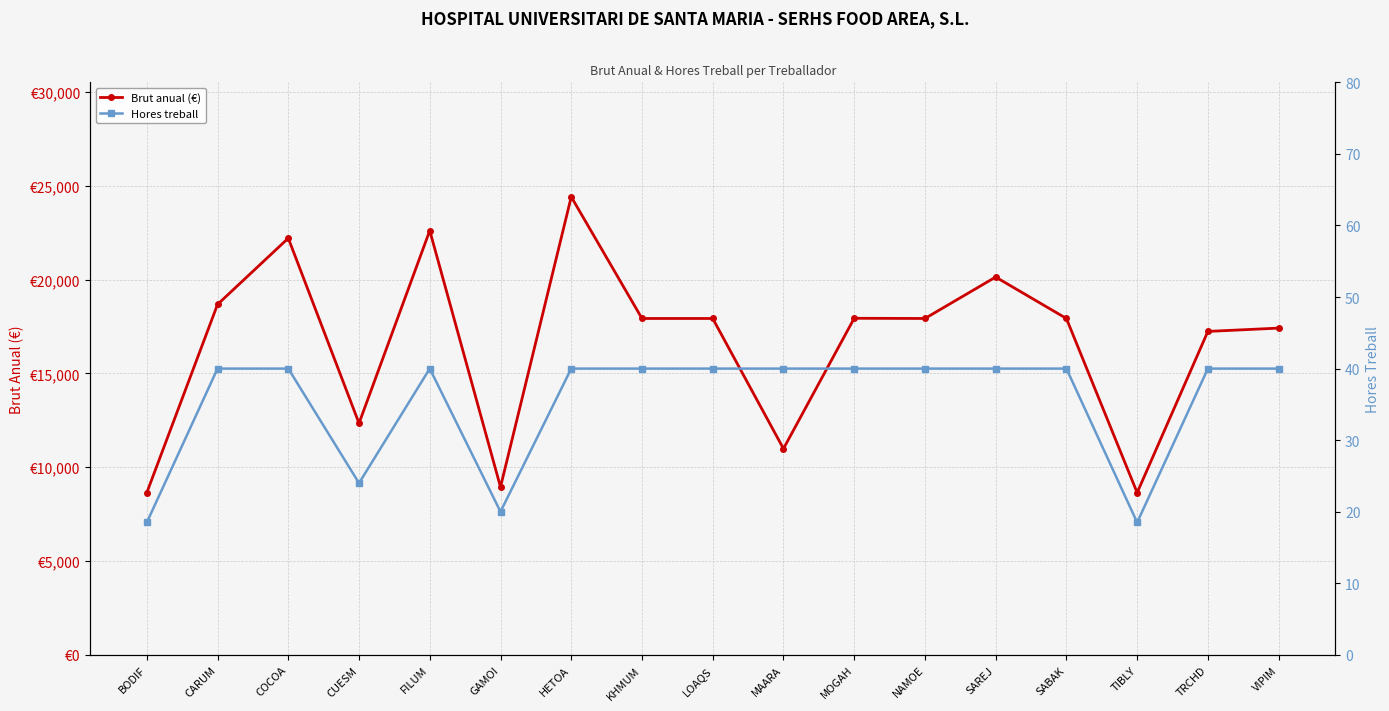

Which has a higher value, SAREJ or HETOA?

HETOA